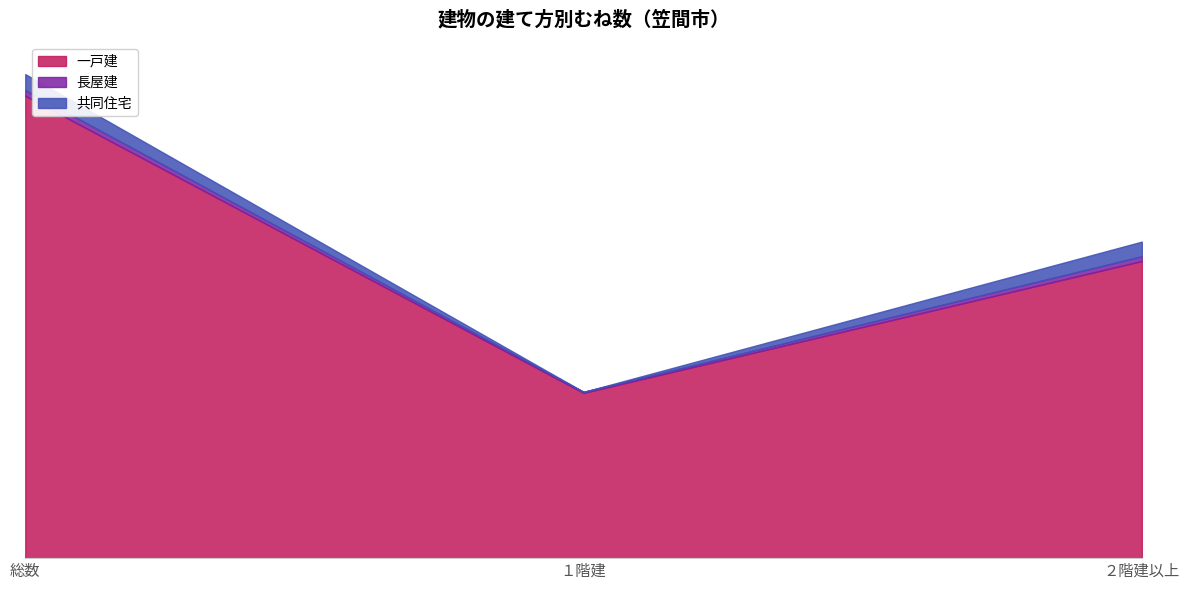

How many data points in 長屋建 are less than 280?

1